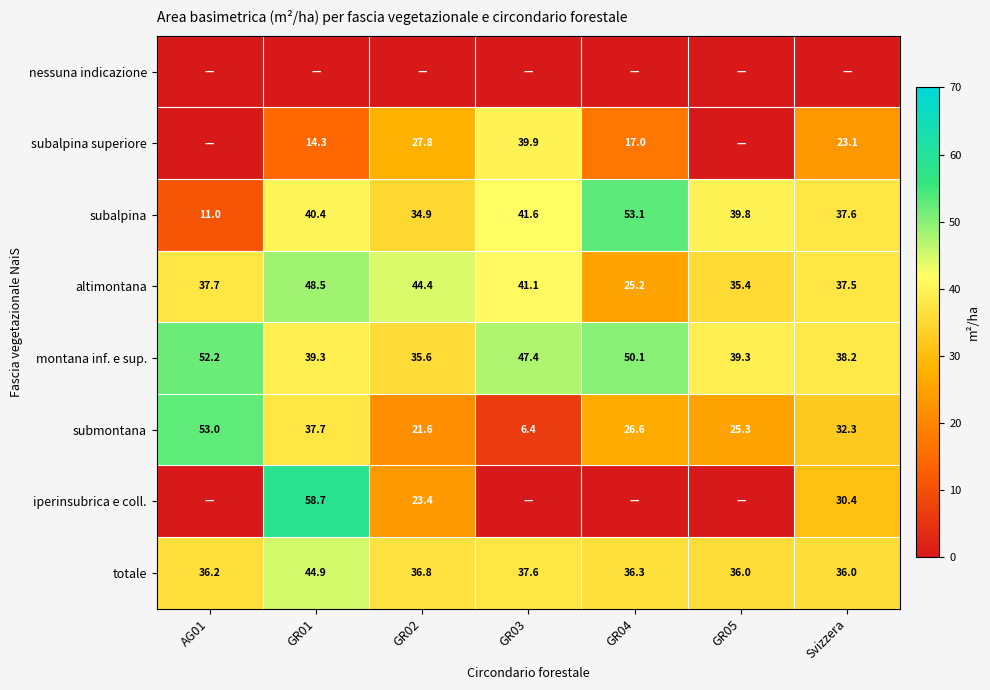

Which has a higher value, GR05 or GR01?

GR05